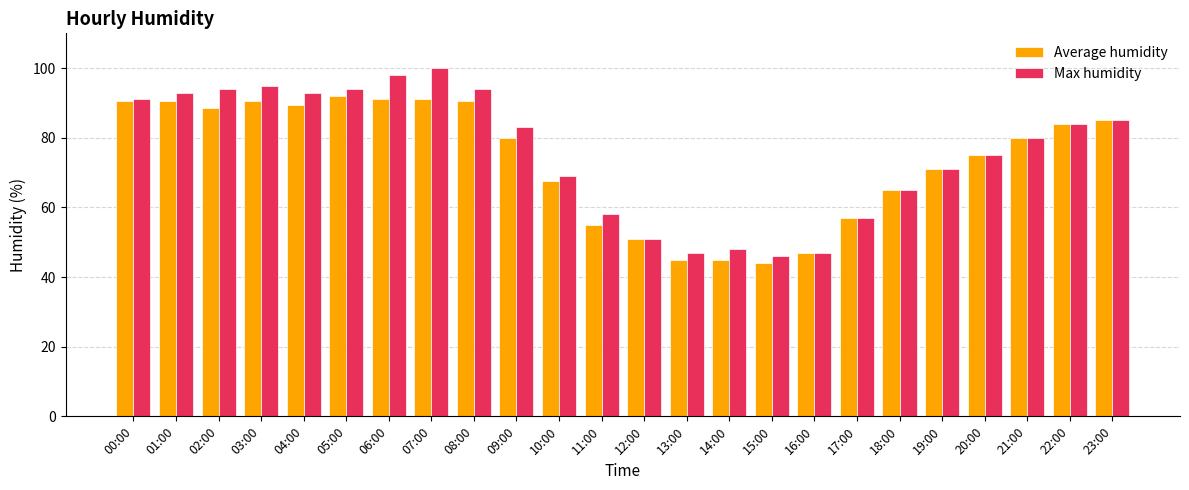

What is the greatest value displayed?

100.0